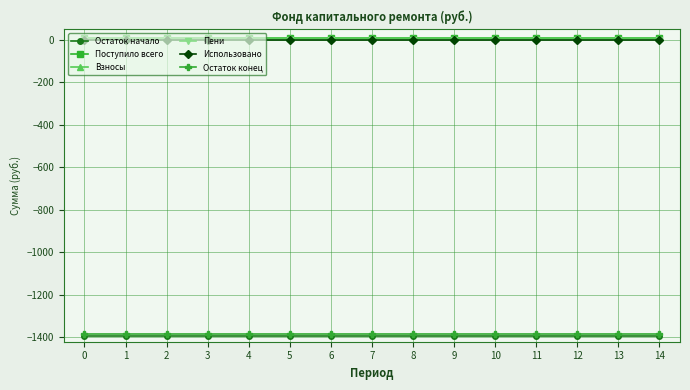

Does the chart have visible grid lines?

Yes